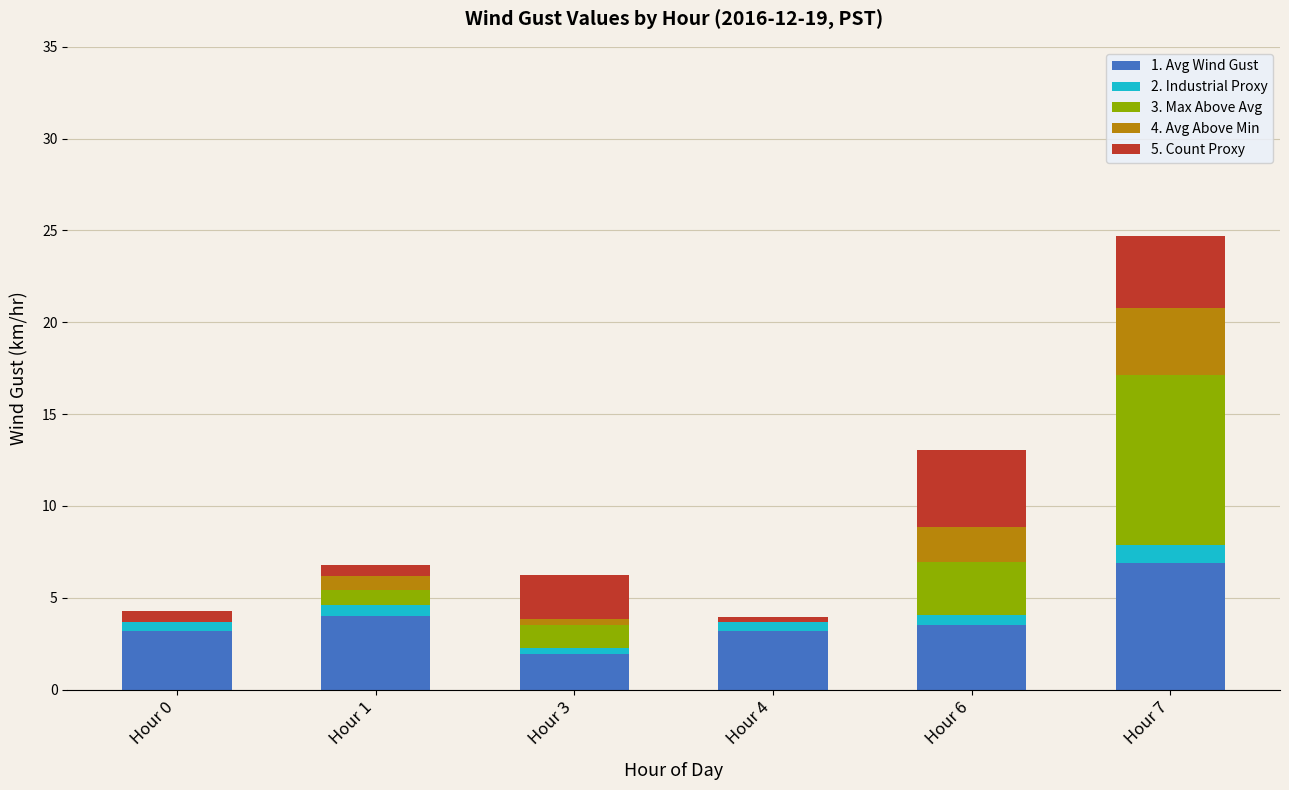

At which category is the sum across all series the highest?

Hour 7